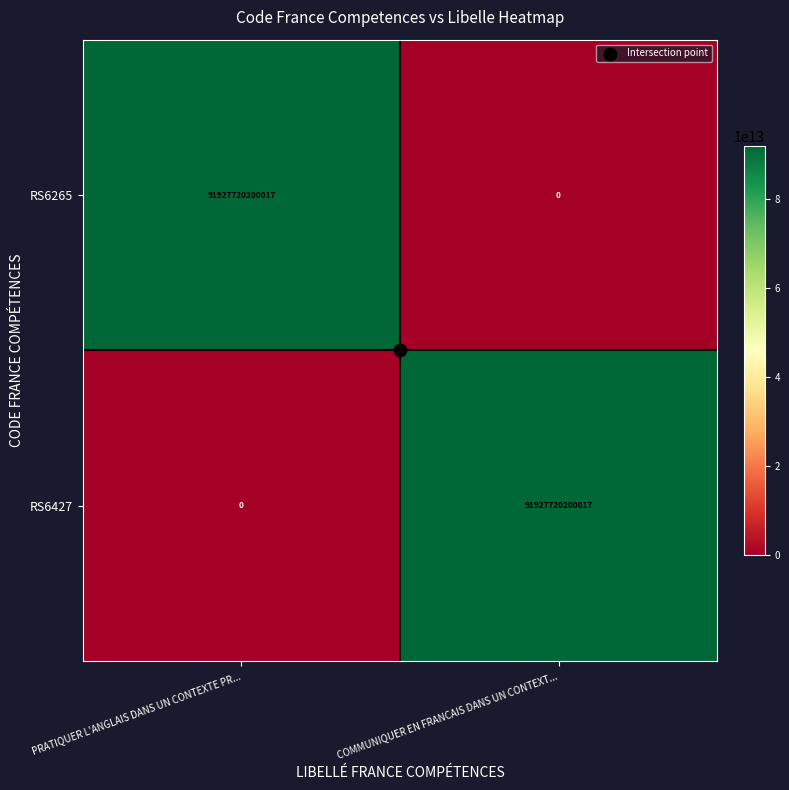

True or false: RS6427 has a value of 0 at PRATIQUER L'ANGLAIS DANS UN CONTEXTE PR....

True